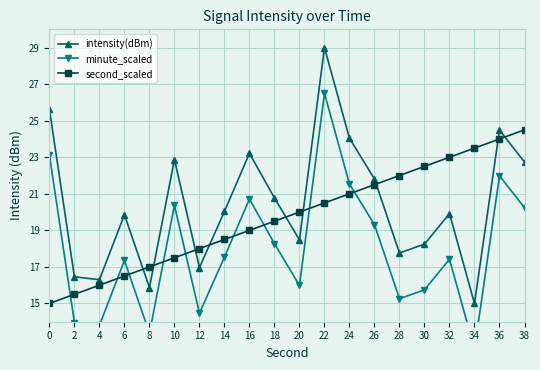

Which series has the largest total across all categories?

intensity(dBm)